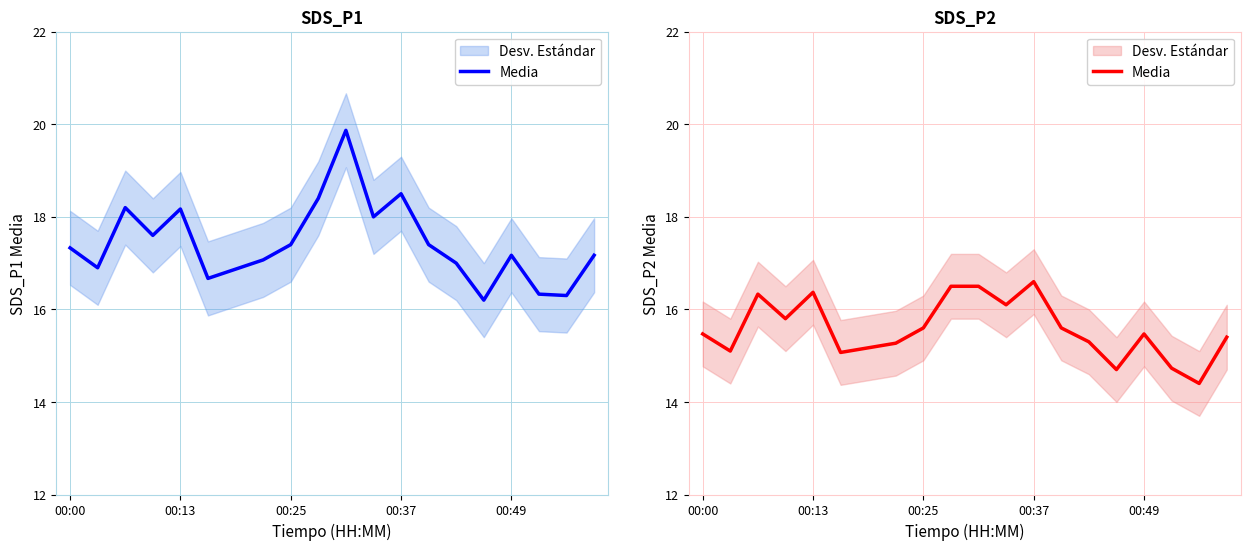

What is the change in value from 6 to 13?

+0.4